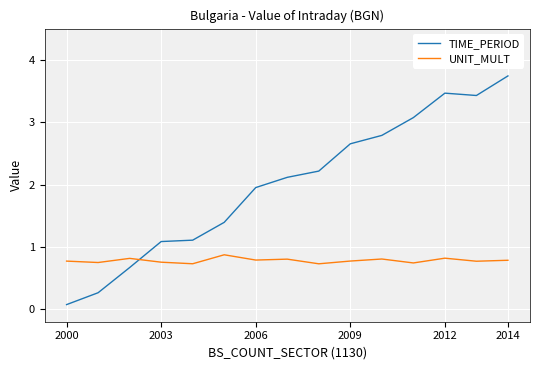

What is the highest value of the TIME_PERIOD series?

3.7